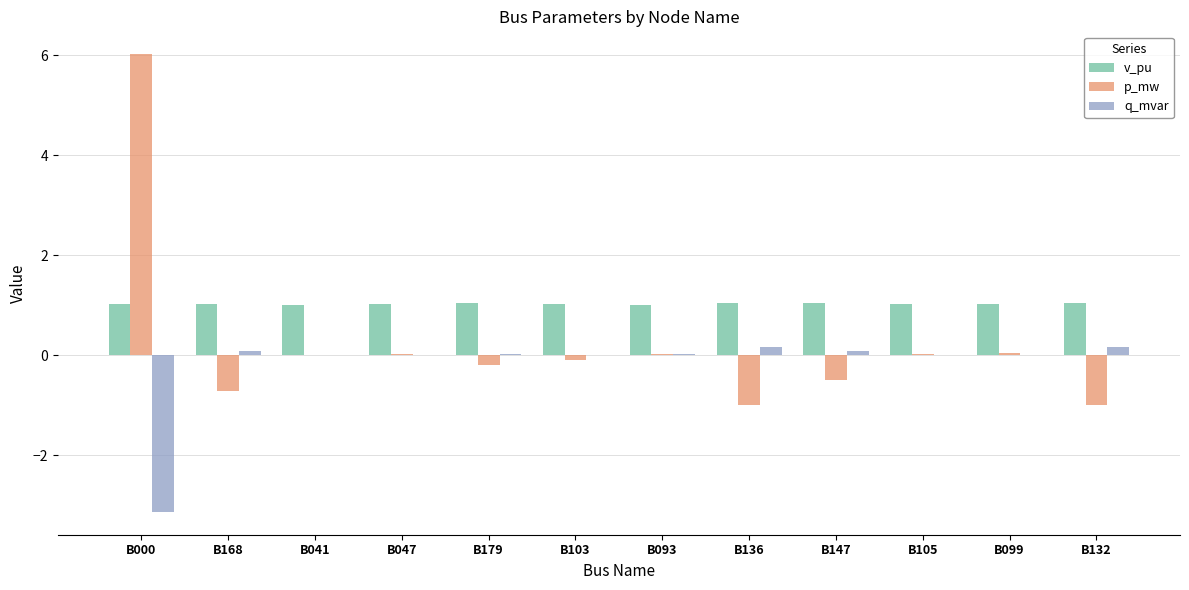

At which category is the sum across all series the highest?

B000